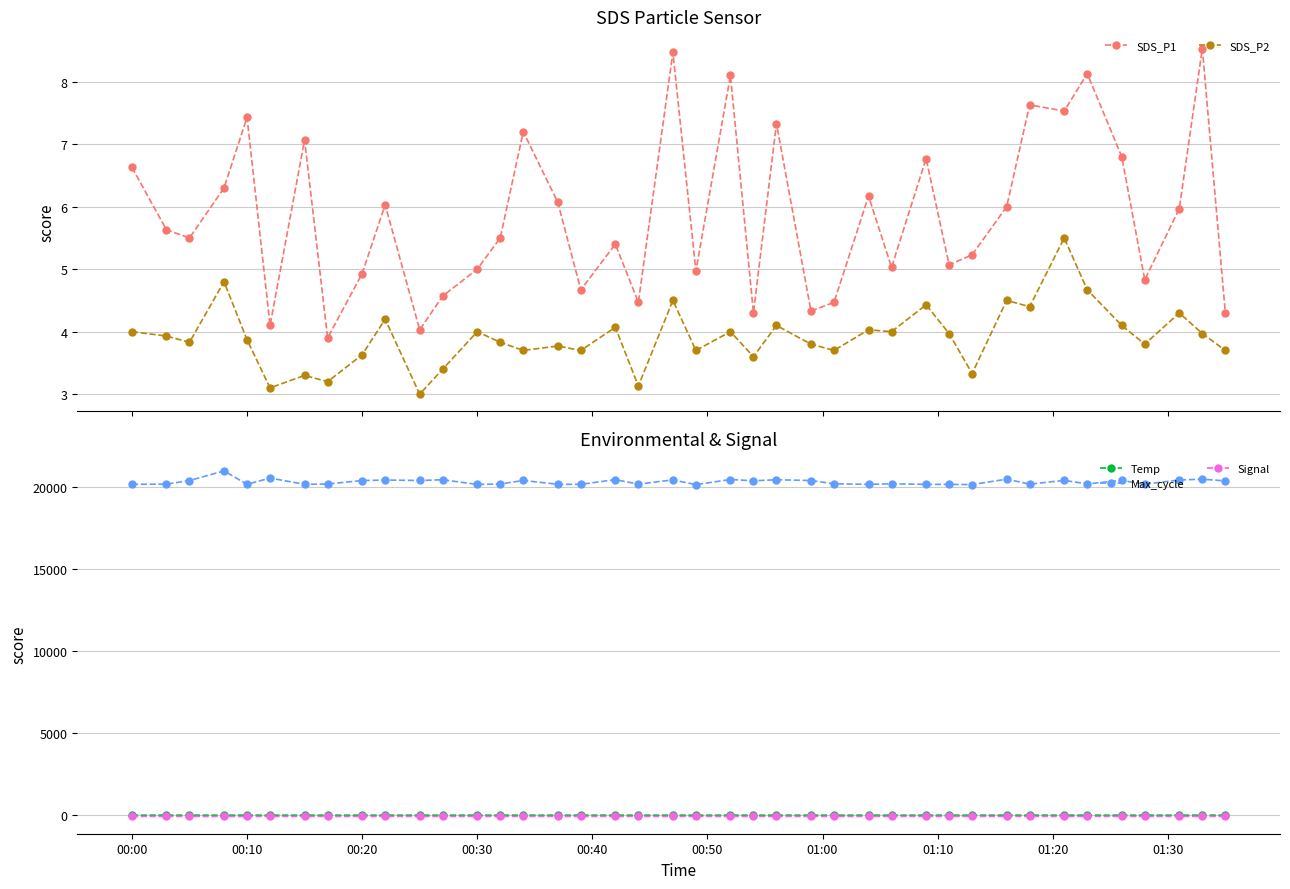

True or false: Signal has more than 1 points higher than both neighbors.

True